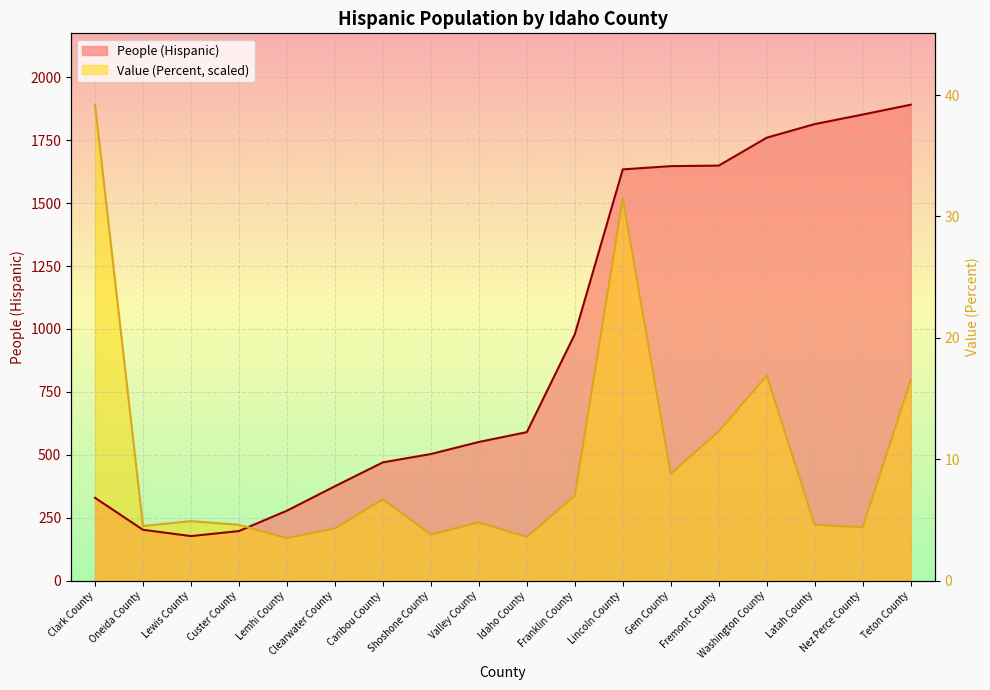

At which category is the sum across all series the highest?

Lincoln County